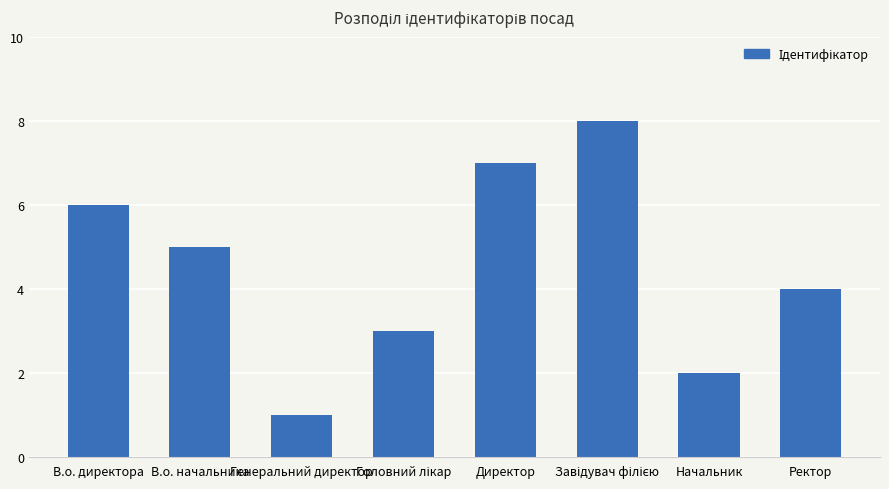

The chart shows a value of 6 at В.о. директора. True or false?

True